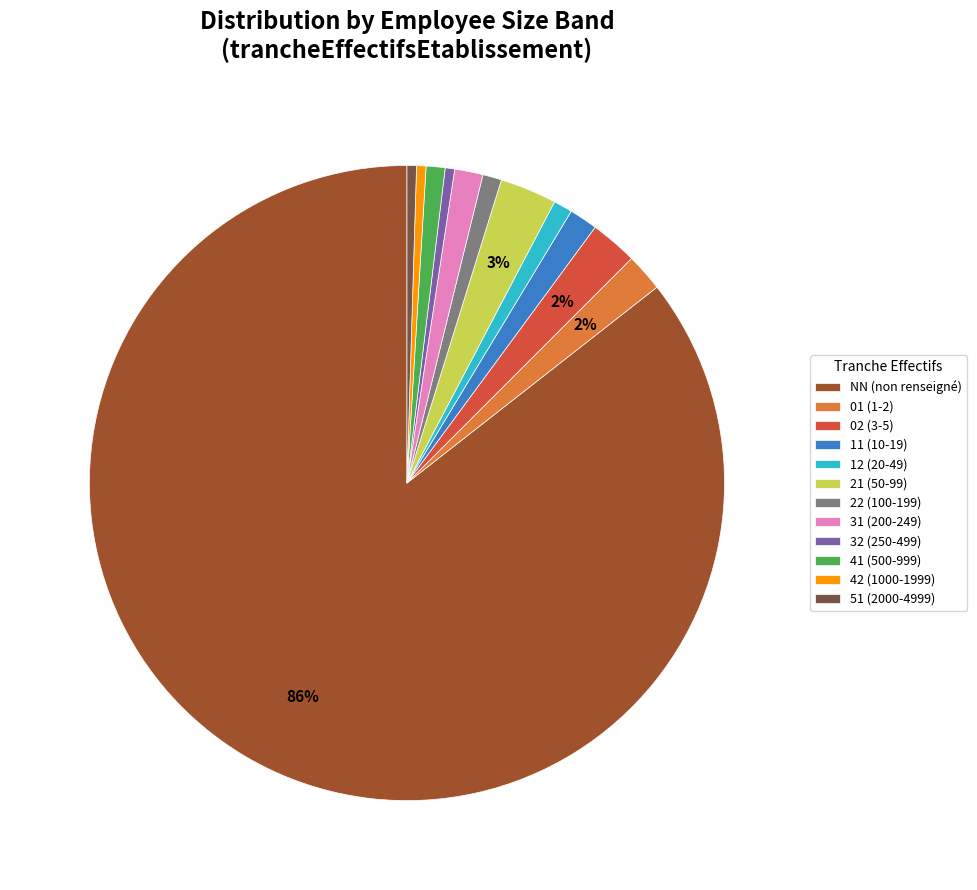

To the nearest percent, what is the difference between the 42 (1000-1999) and 31 (200-249) slice percentages?

1%